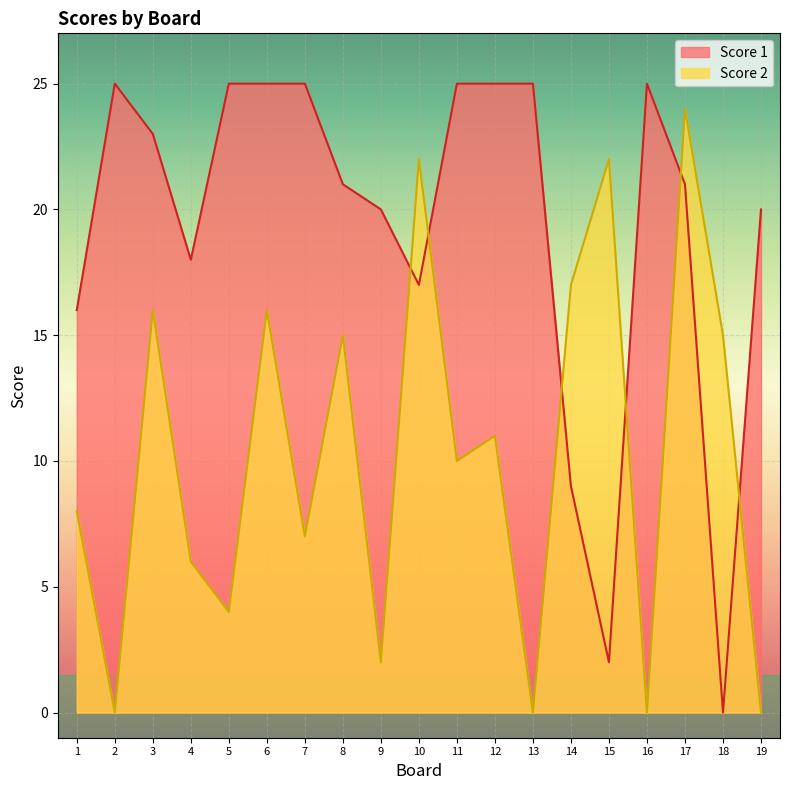

Reading left to right, extract all data points from this chart.

Score 2: 1=8	2=0	3=16	4=6	5=4	6=16	7=7	8=15	9=2	10=22	11=10	12=11	13=0	14=17	15=22	16=0	17=24	18=15	19=0
Score 1: 1=16	2=25	3=23	4=18	5=25	6=25	7=25	8=21	9=20	10=17	11=25	12=25	13=25	14=9	15=2	16=25	17=21	18=0	19=20